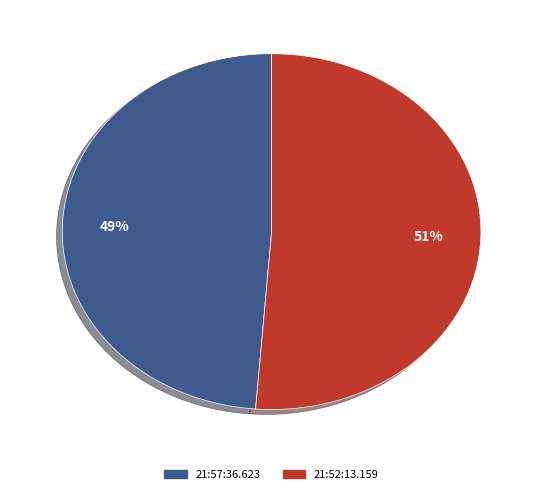

Combined, do 21:57:36.623 and 21:52:13.159 account for over 50%?

Yes